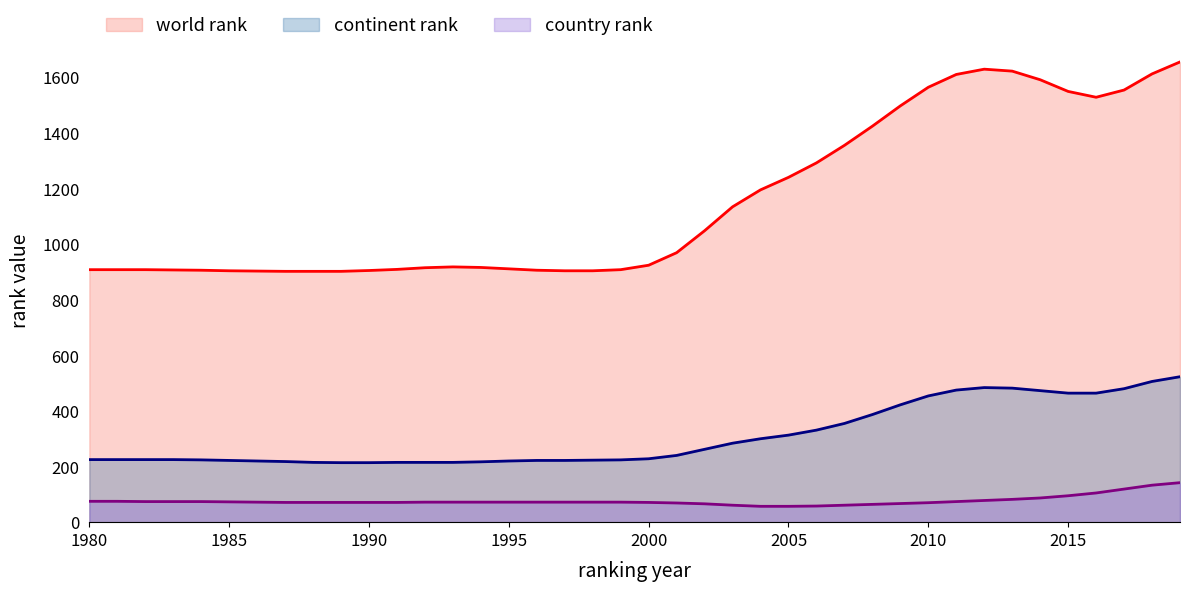

Which series has the largest range (max minus min)?

world rank